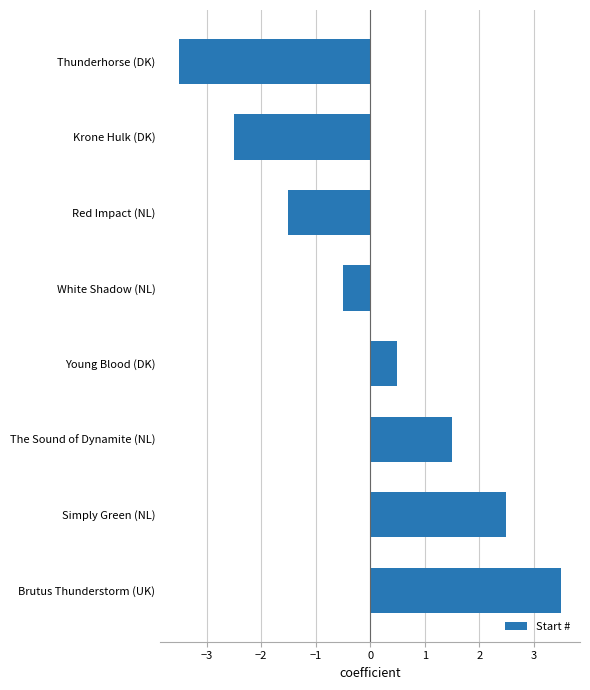

List the labels in order of value, smallest first.

Thunderhorse (DK), Krone Hulk (DK), Red Impact (NL), White Shadow (NL), Young Blood (DK), The Sound of Dynamite (NL), Simply Green (NL), Brutus Thunderstorm (UK)